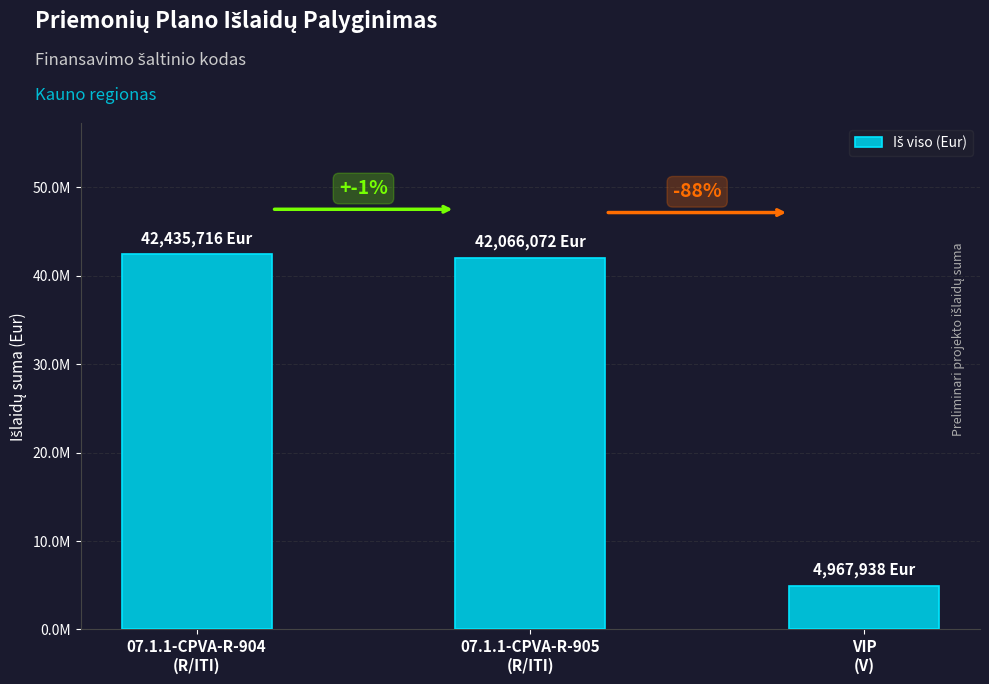

Reading right to left, extract all data points from this chart.

4967937.8	42066072.1	42435715.9